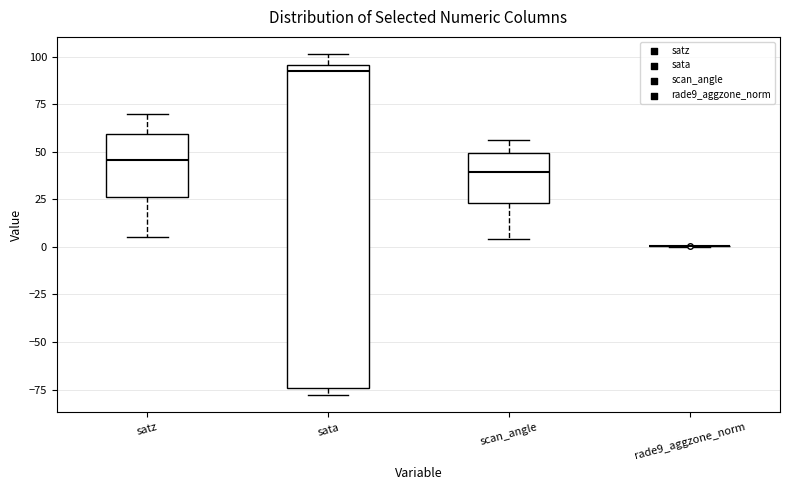

Reading left to right, read every box against the y-axis: the position of its median line, the range the box covers, and the ends of its whiskers. The values are not printed on the chart, so give them approximately, as read against the axis.

satz: median 45, box 25 to 60, whiskers 5 to 70
sata: median 90, box -75 to 95, whiskers -80 to 100
scan_angle: median 40, box 25 to 50, whiskers 5 to 55
rade9_aggzone_norm: box collapsed to a line at 0, whiskers 0 to 0